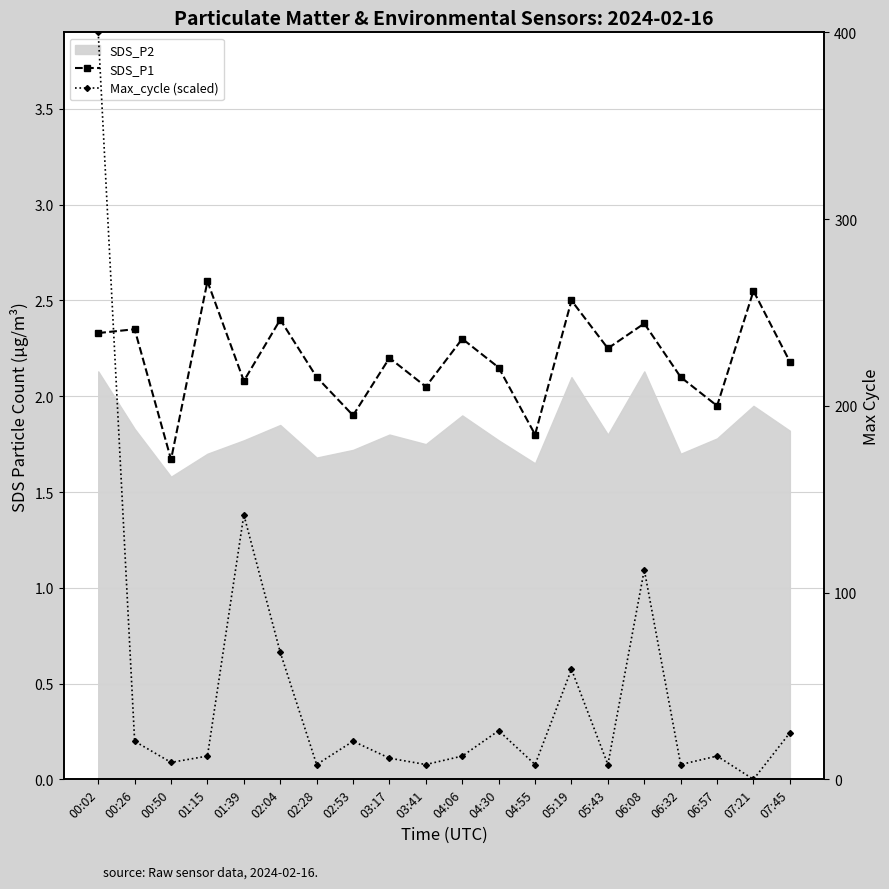

At which category is the sum across all series the highest?

00:02